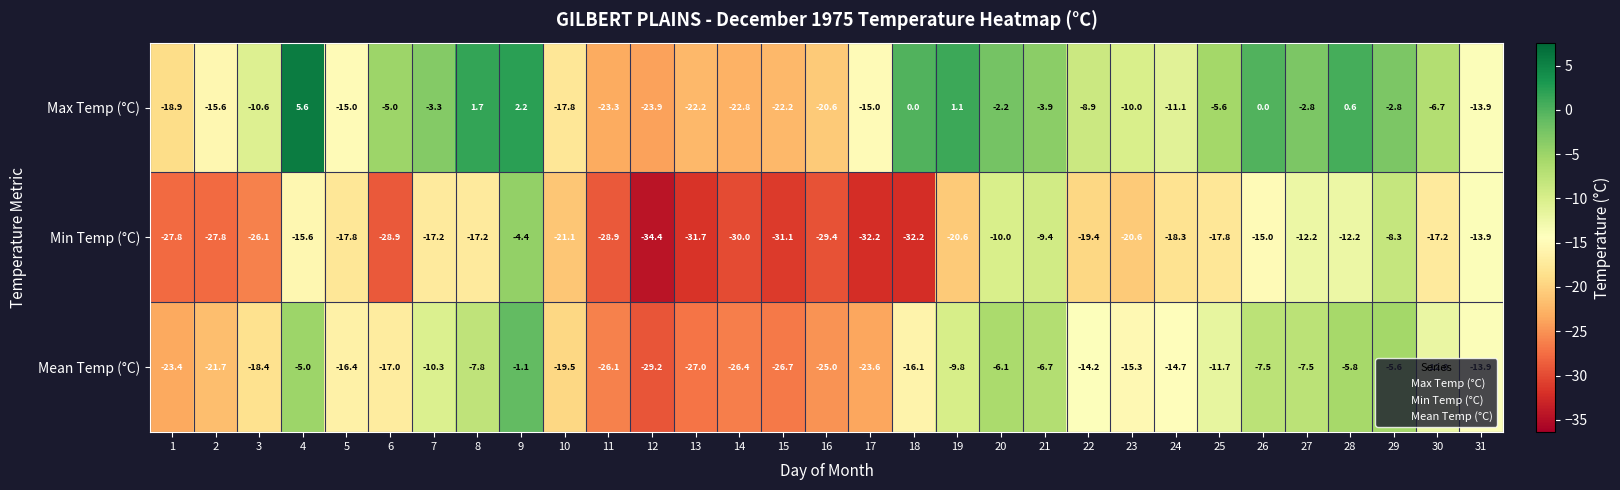

What is the difference between the Max Temp (°C) values at 26 and 19?

1.1